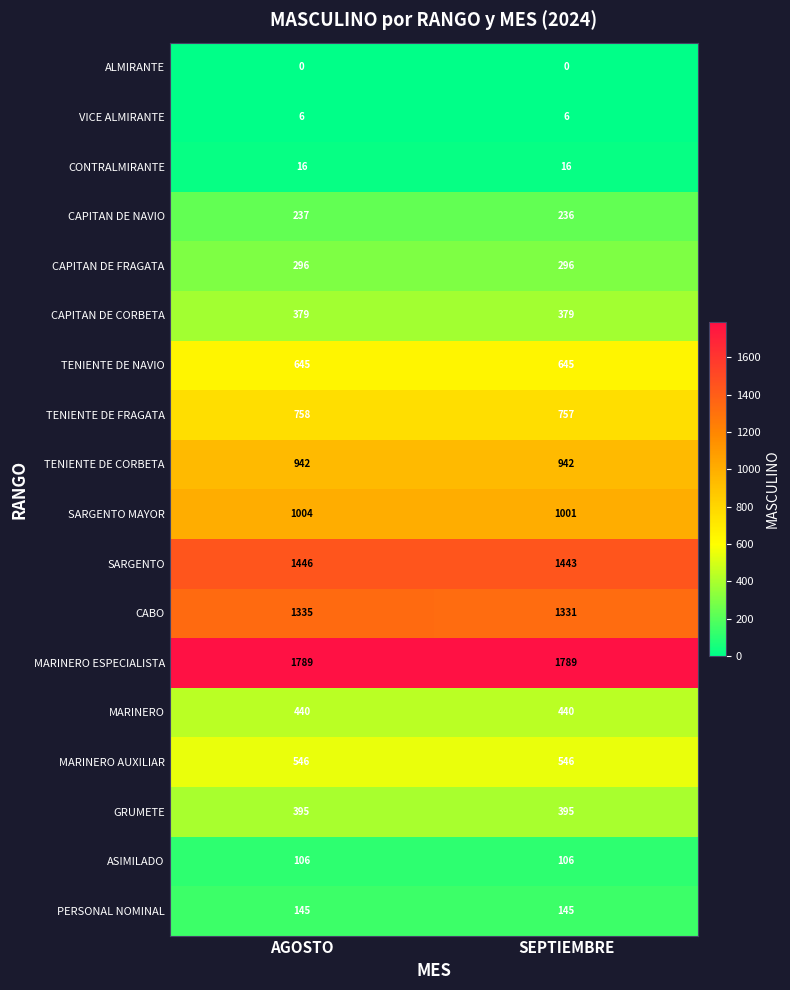

At how many categories does at least one series exceed 427?

2